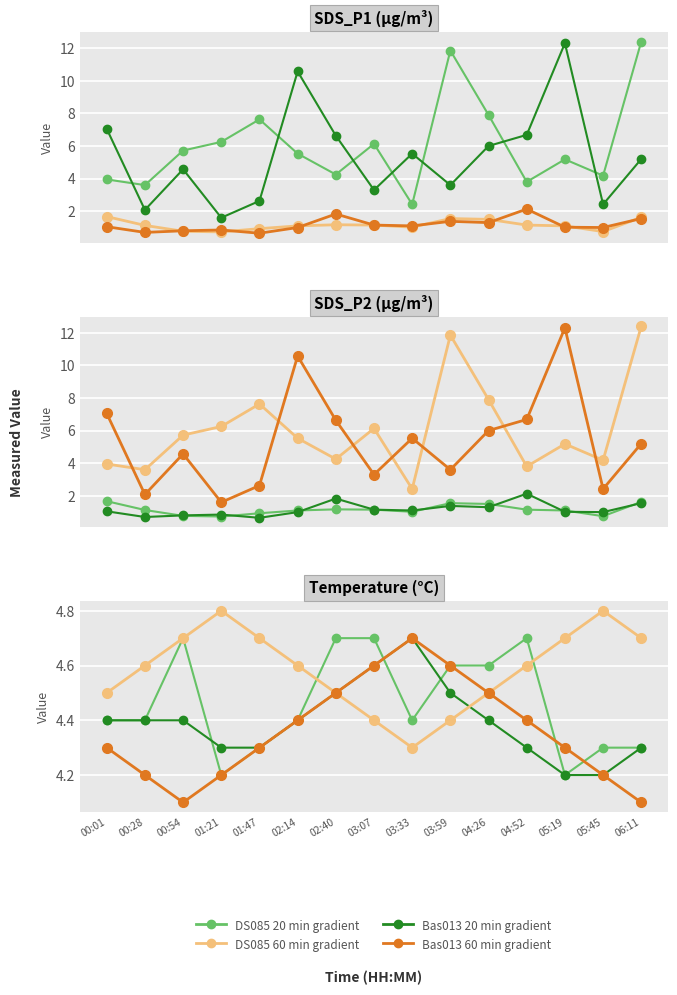

At which label does Temp reach its minimum?

01:21